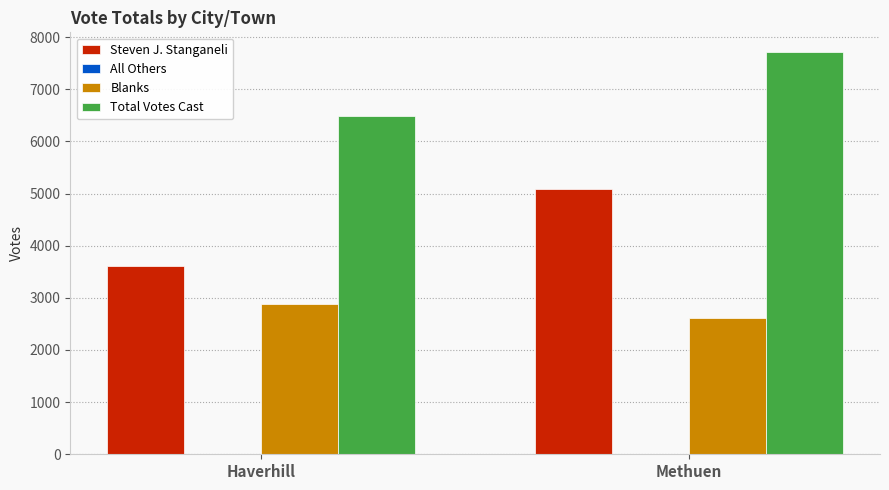

Which category has the lowest value across all series?

Methuen